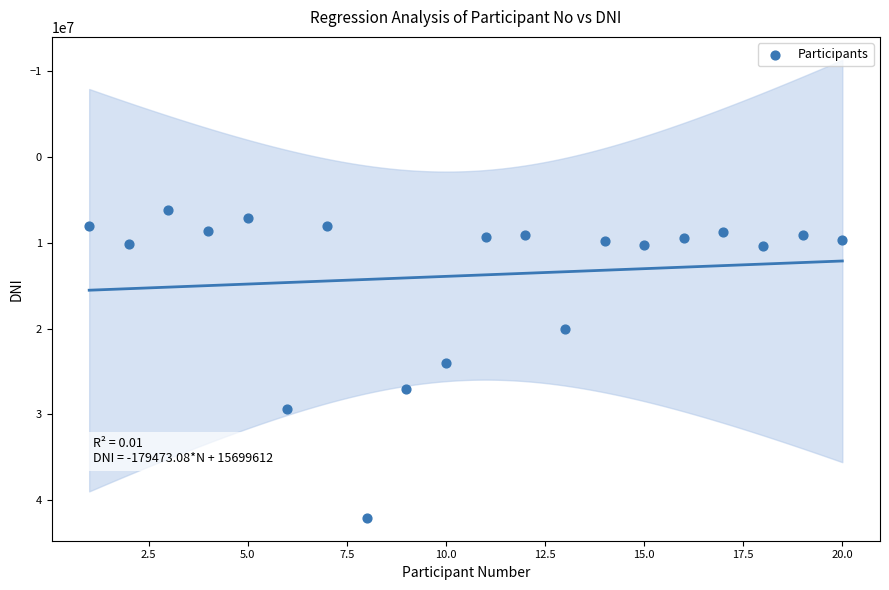

What is the range of X values (max minus min)?

19